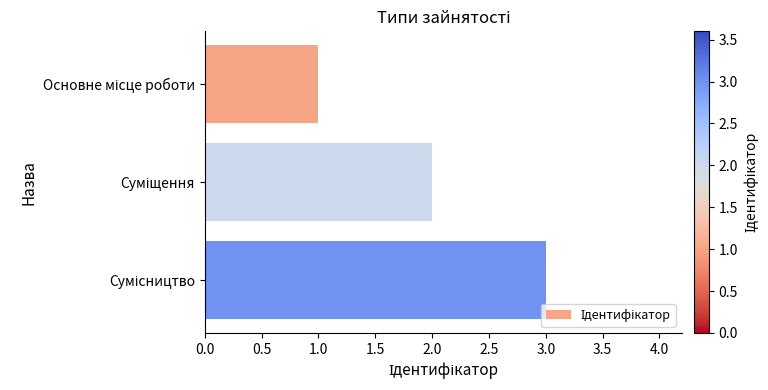

How many values are between 1 and 3?

3